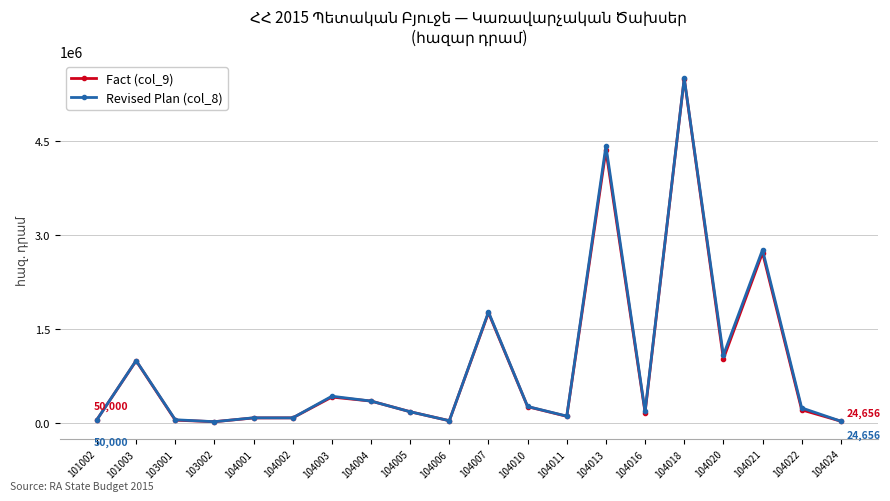

Between 104013 and 104022, which series saw the biggest shift?

Revised Plan (col_8)